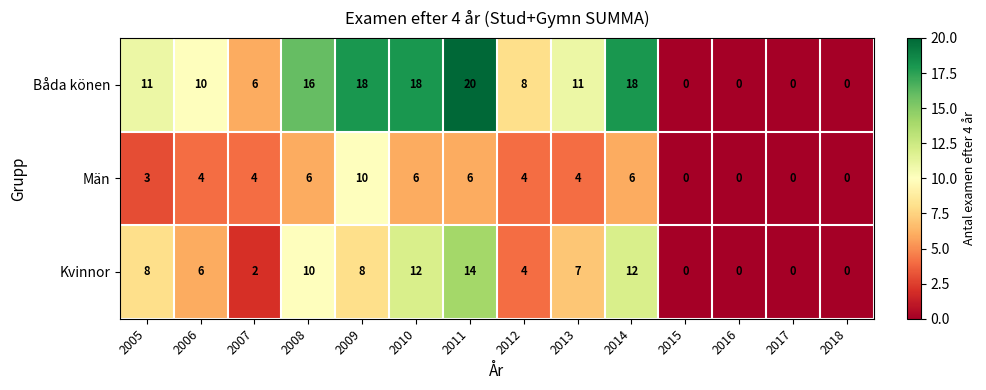

List the series in order of their overall mean, lowest first.

Män, Kvinnor, Båda könen